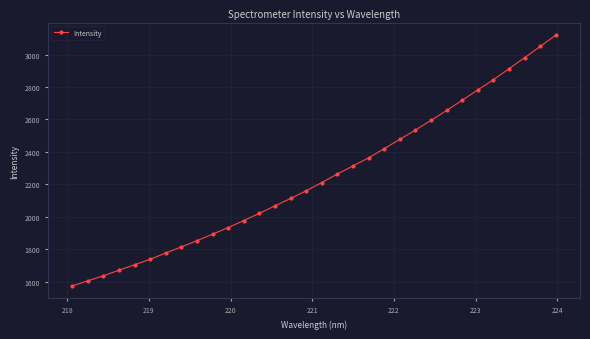

What is the difference between the maximum and minimum values?

1545.2